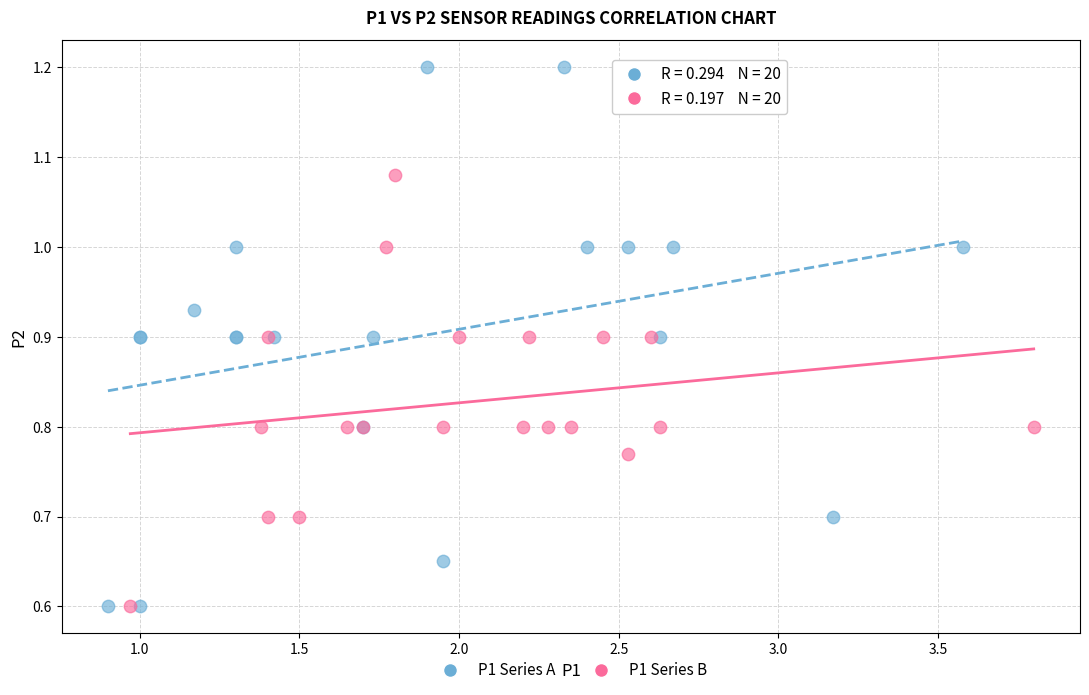

Which series has the widest spread of Y values?

P1 Series A